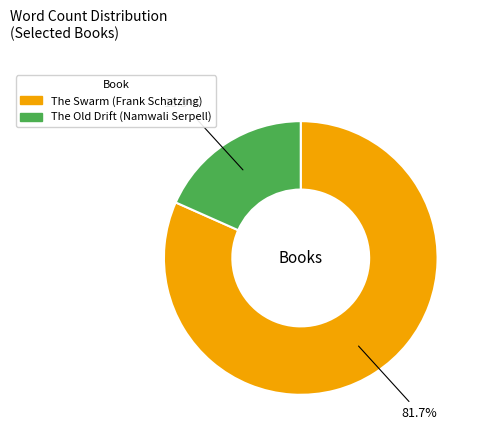

What percentage is NOT represented by The Old Drift?

81.7%